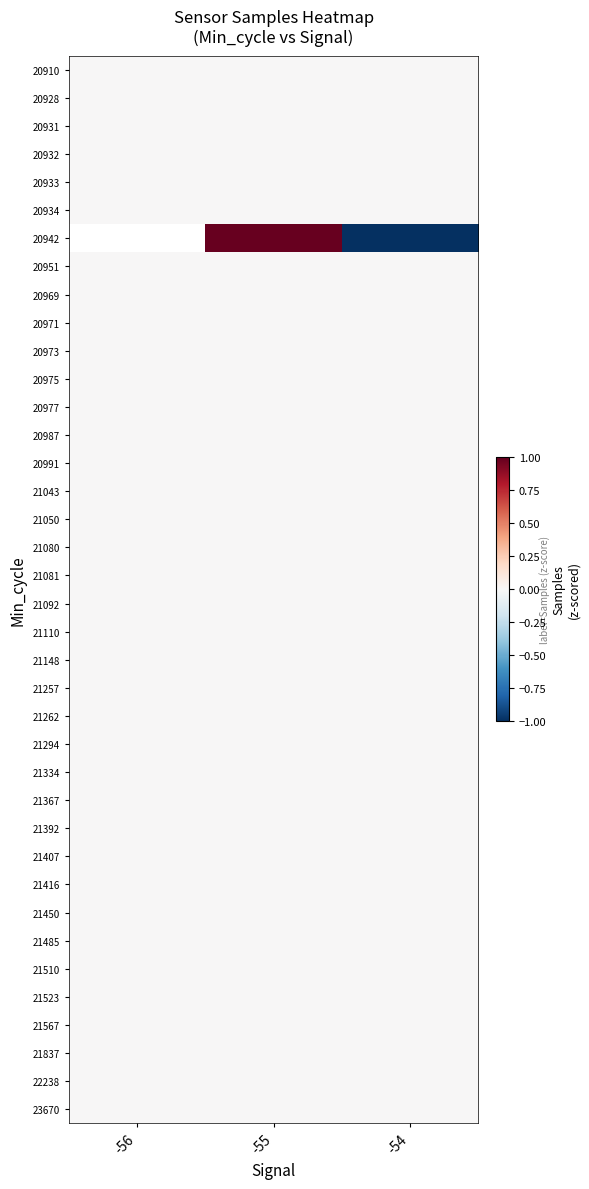

How many categories are shown in the chart?

3